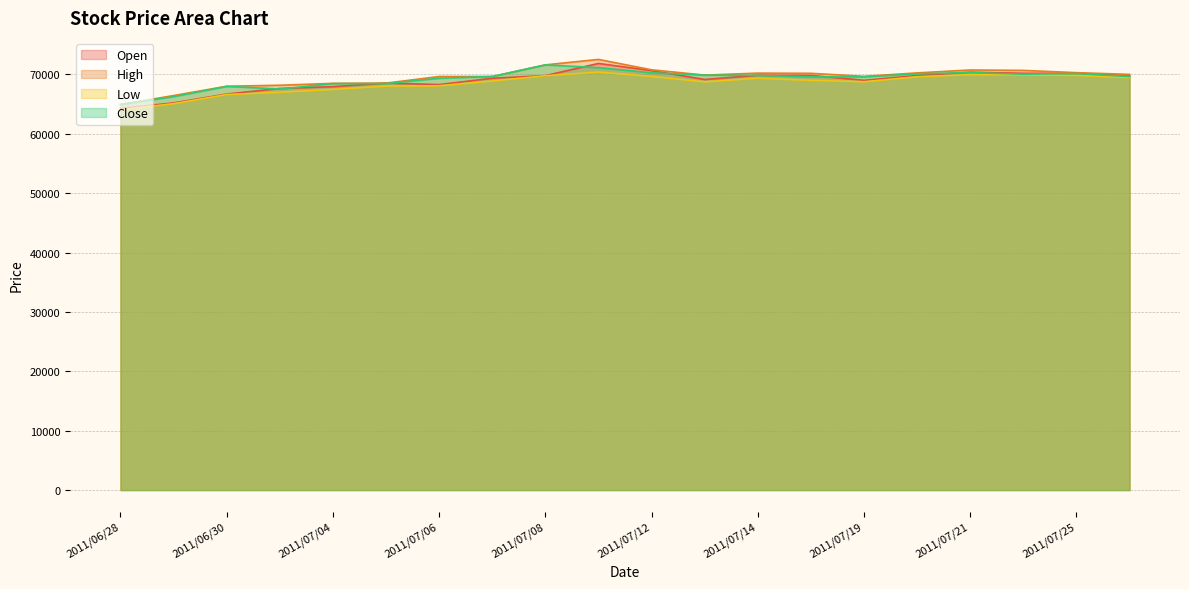

What position from the right is 2011/07/19?

6